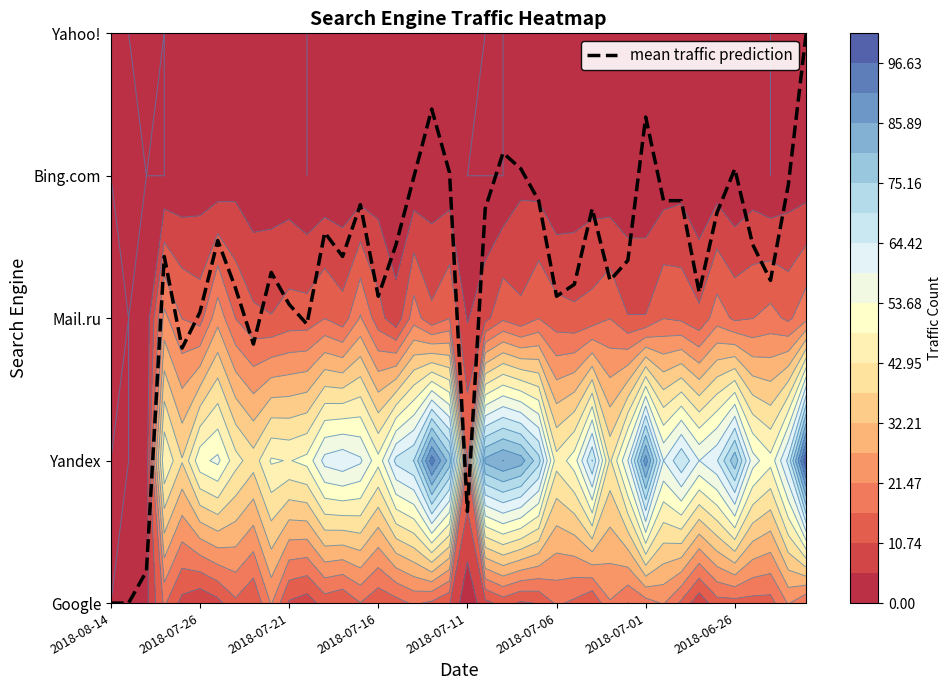

How many series are shown in this chart?

1